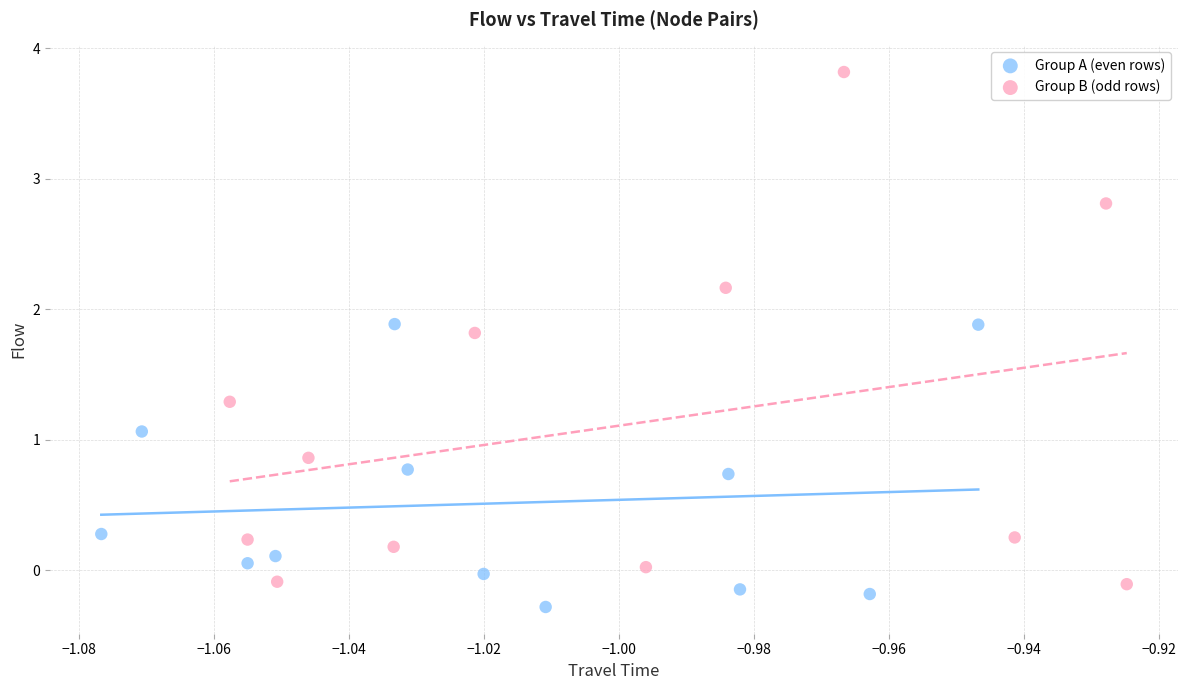

Which series reaches the maximum Y coordinate?

Group B (odd rows)